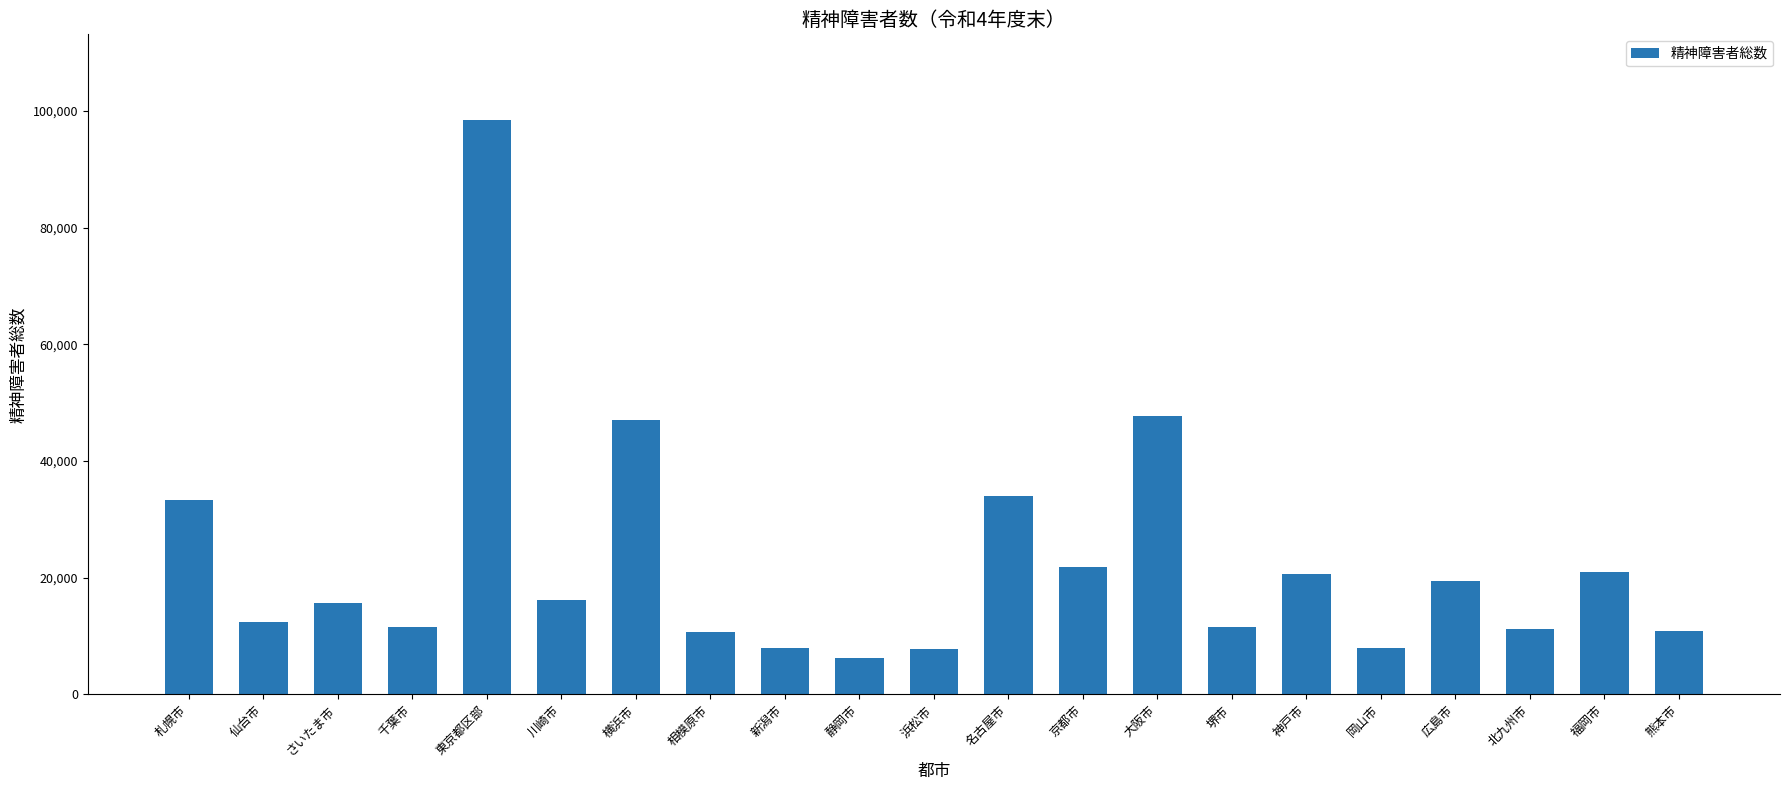

What is the change in value from 新潟市 to 広島市?

+11485